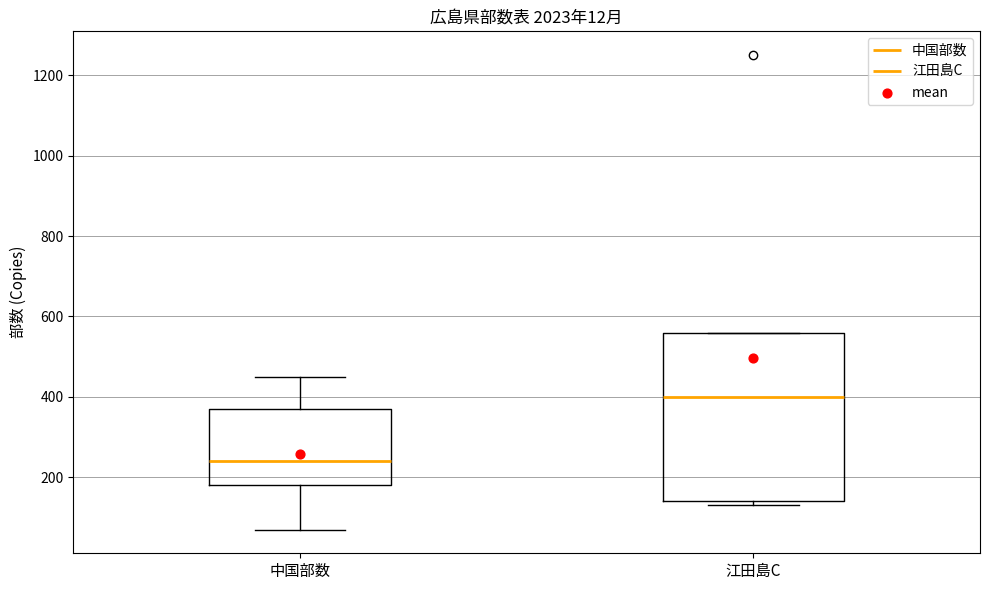

Which box has the lowest median line?

中国部数